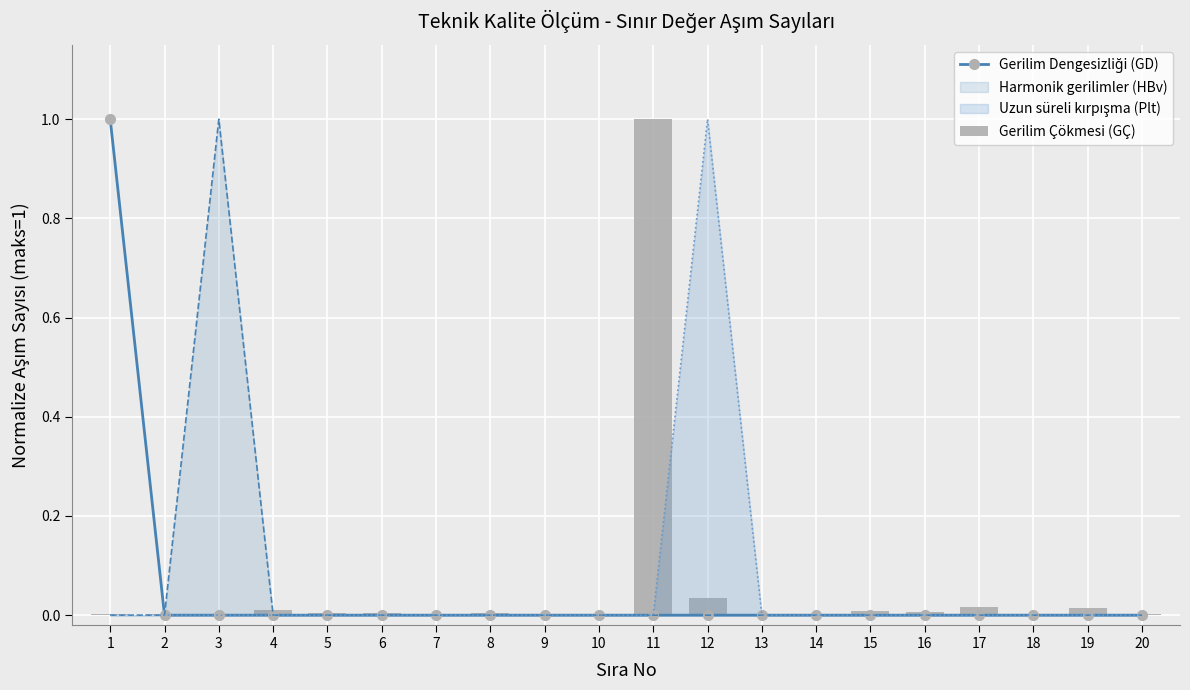

What is the maximum value for Gerilim Dengesizliği (GD)?

1.0